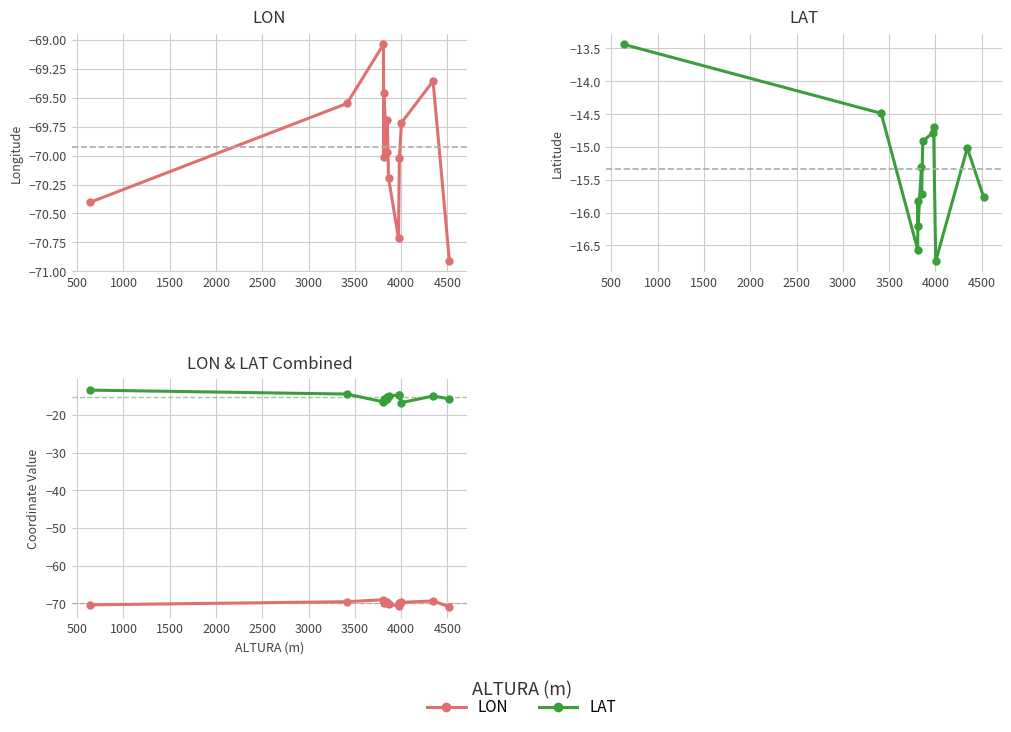

True or false: LON and LAT cross at least once.

False